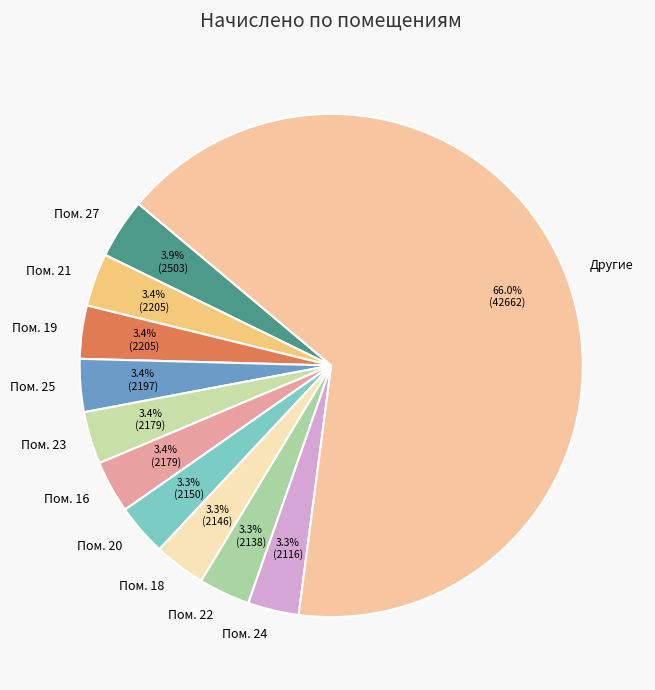

Is there a majority slice in this chart?

Yes